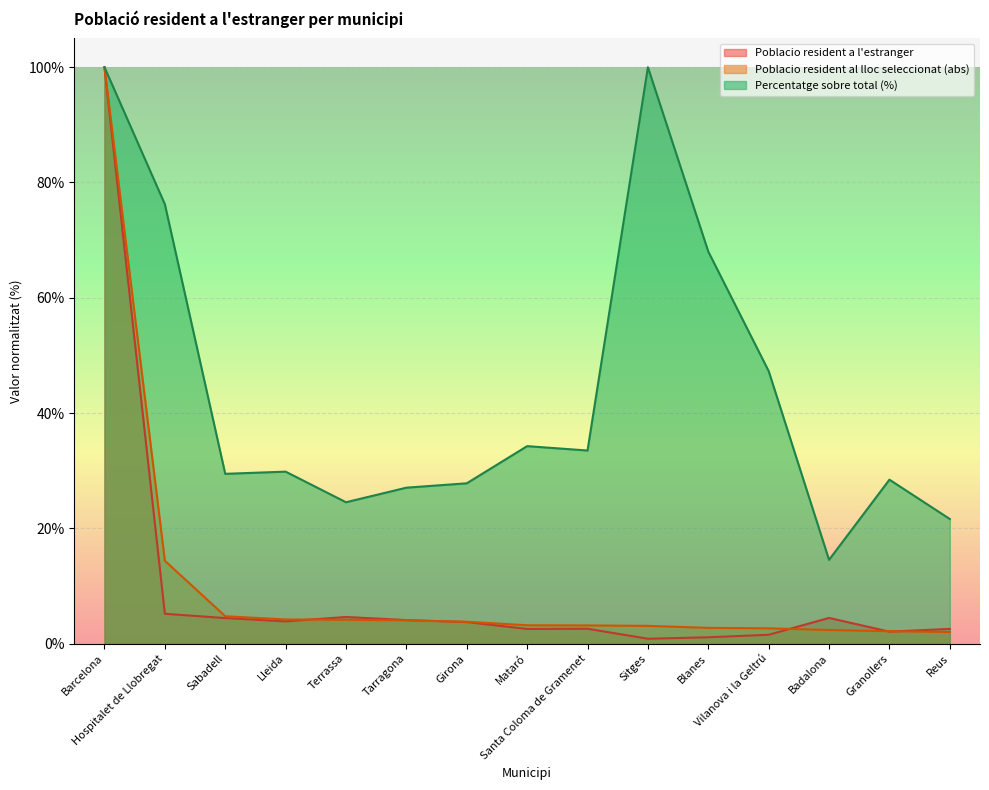

Rank the series at Tarragona from highest to lowest value.

Percentatge sobre total (%), Poblacio resident a l'estranger, Poblacio resident al lloc seleccionat (abs)